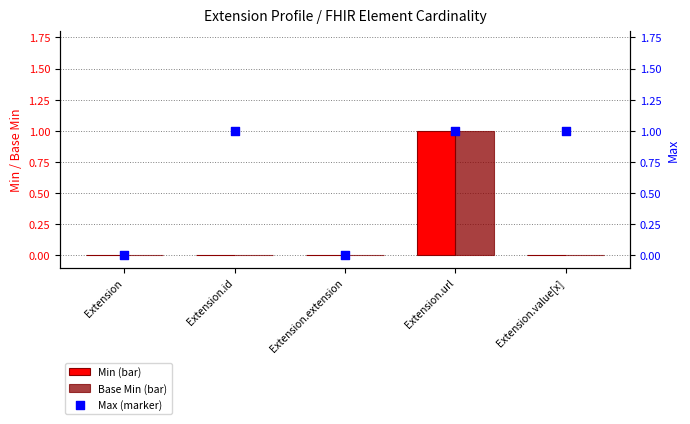

Which series reaches the maximum Y coordinate?

Min